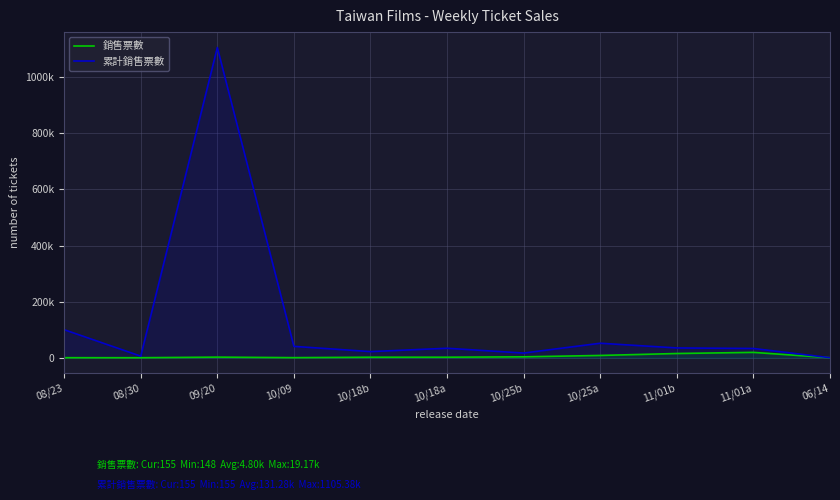

Reading left to right, transcribe all the data shown in this chart.

銷售票數: 214	148	2237	391	1918	1941	3265	8191	15135	19172	155
累計銷售票數: 100009	5716	1105383	40624	21912	33863	16732	51736	34958	33054	155